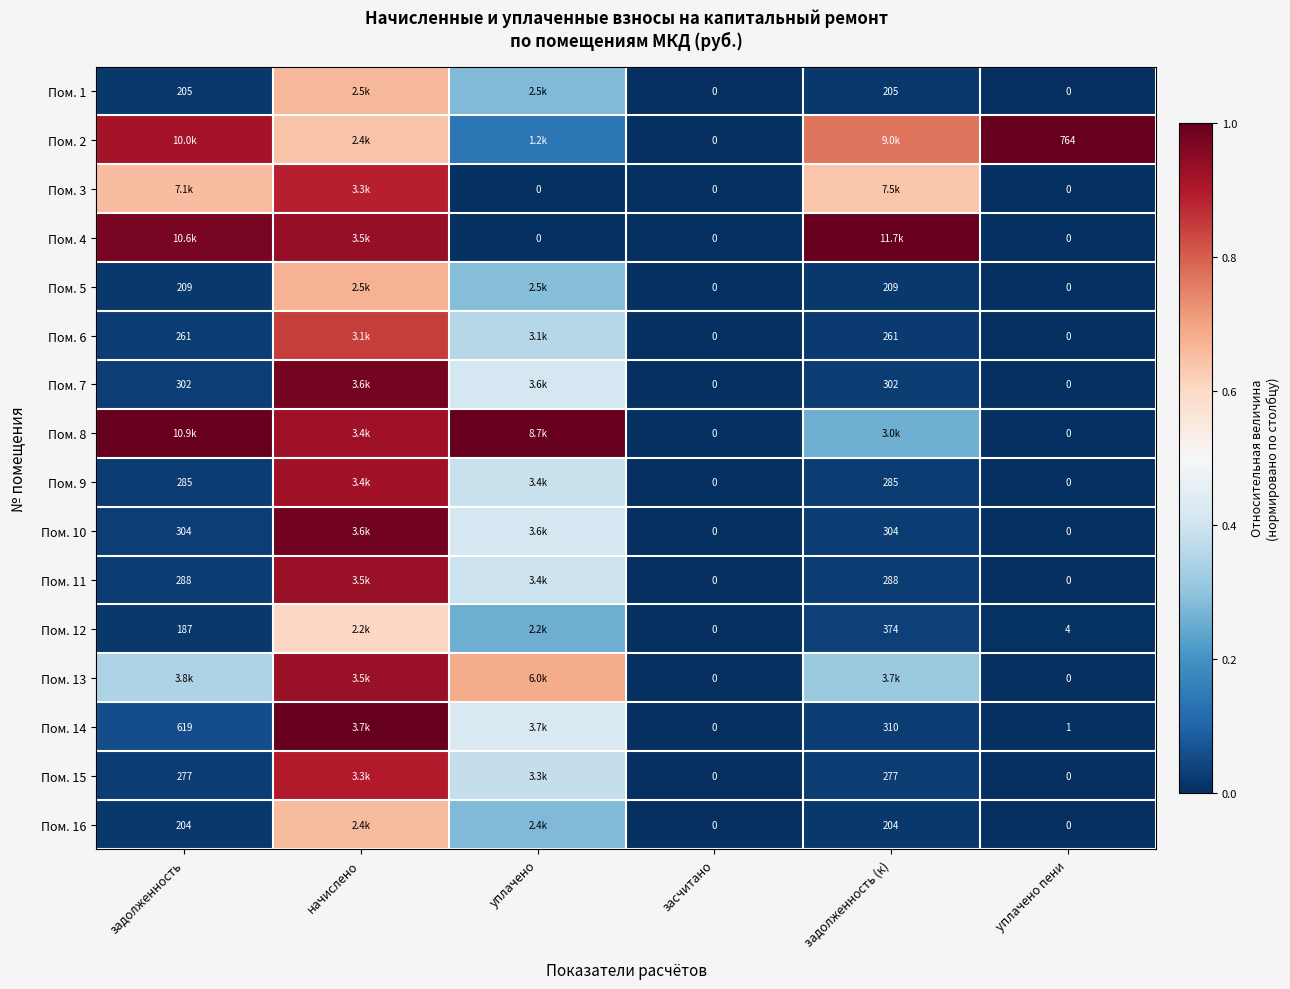

Between уплачено пени and начислено, which is larger?

начислено